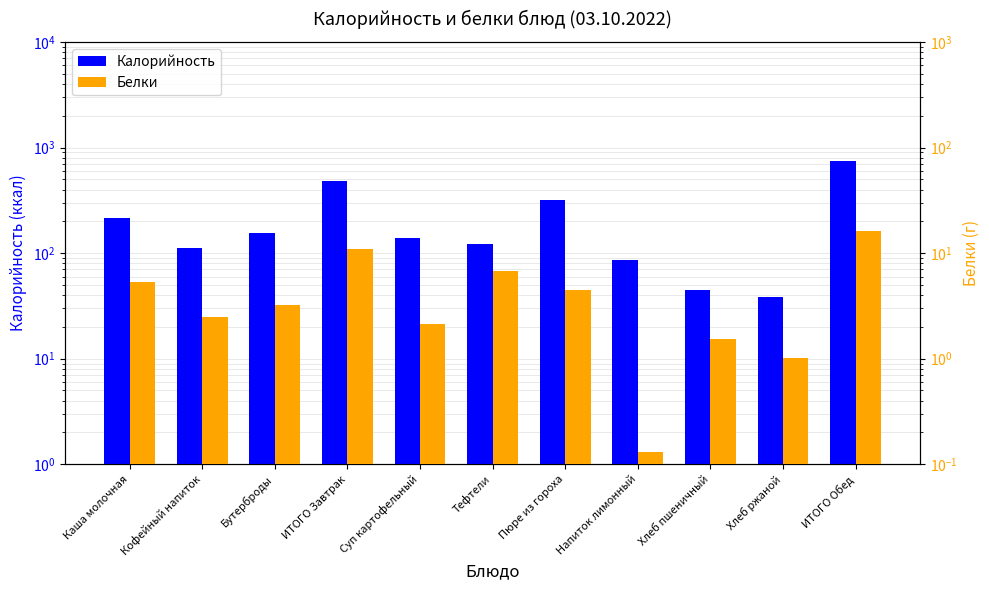

What is the average value of the Белки series?

4.9